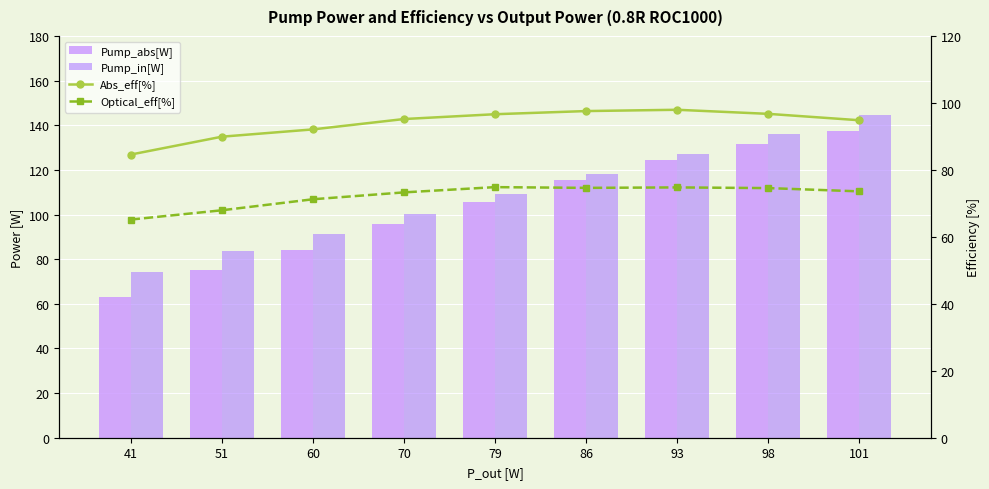

What are all the series names shown in the legend?

Pump_abs[W], Pump_in[W], Abs_eff[%], Optical_eff[%]